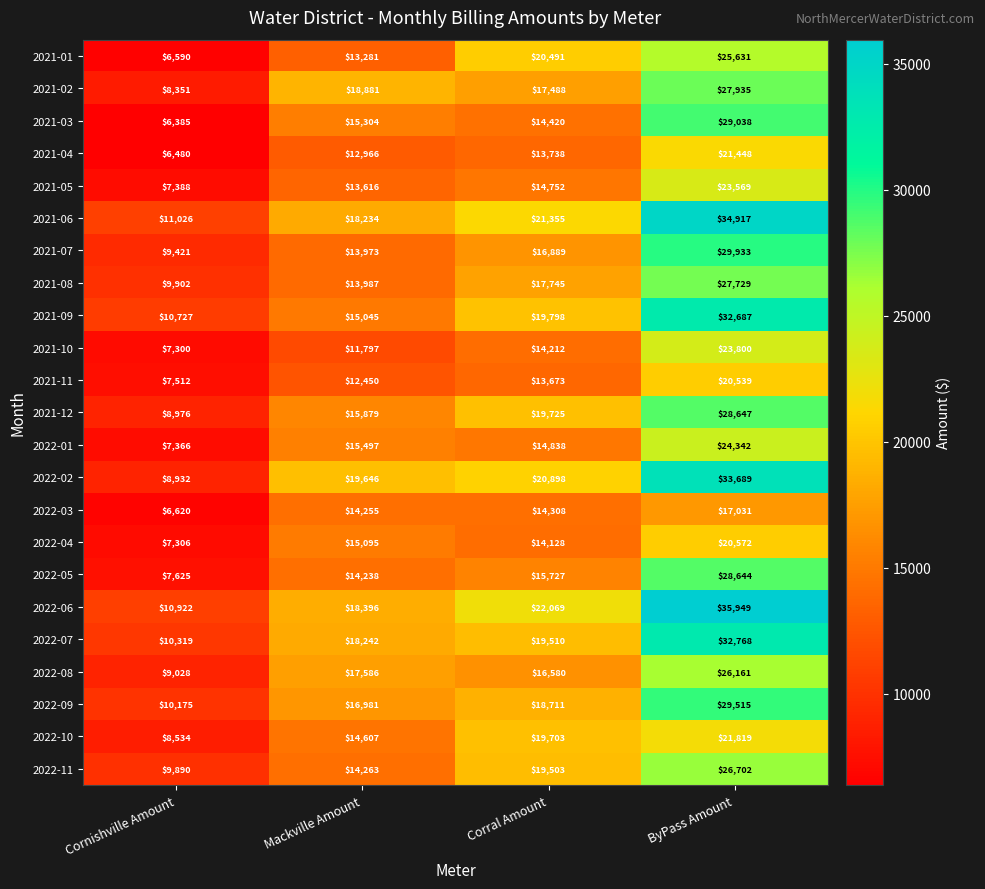

Where is 2021-10 nearest to the value 15550?

Corral Amount